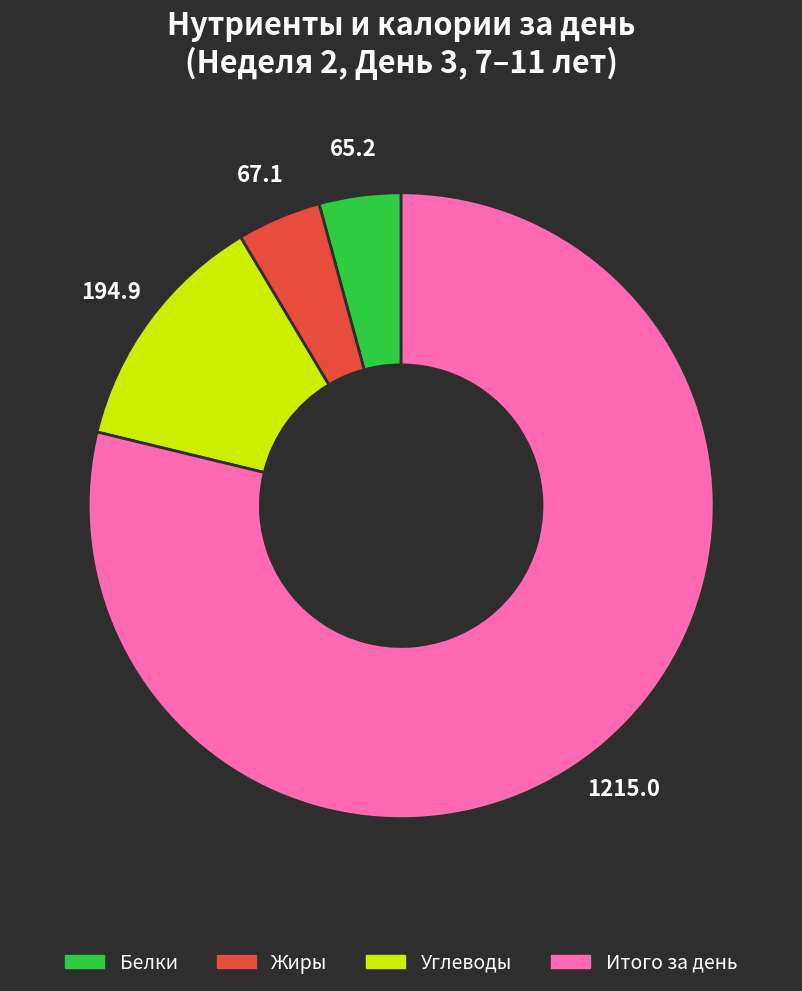

How many segments does this pie chart have?

4